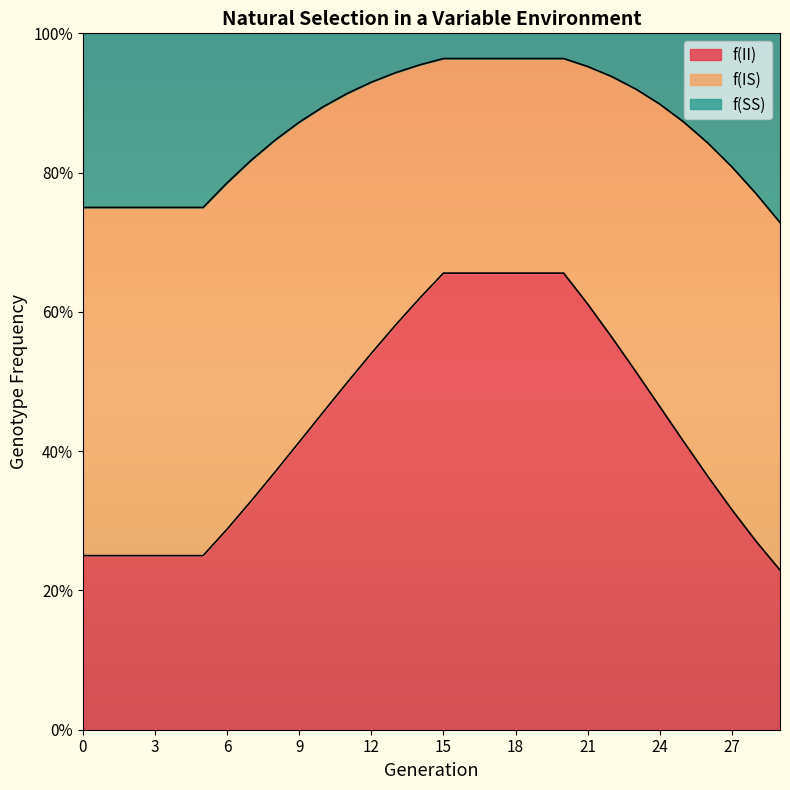

Does the chart have visible grid lines?

No